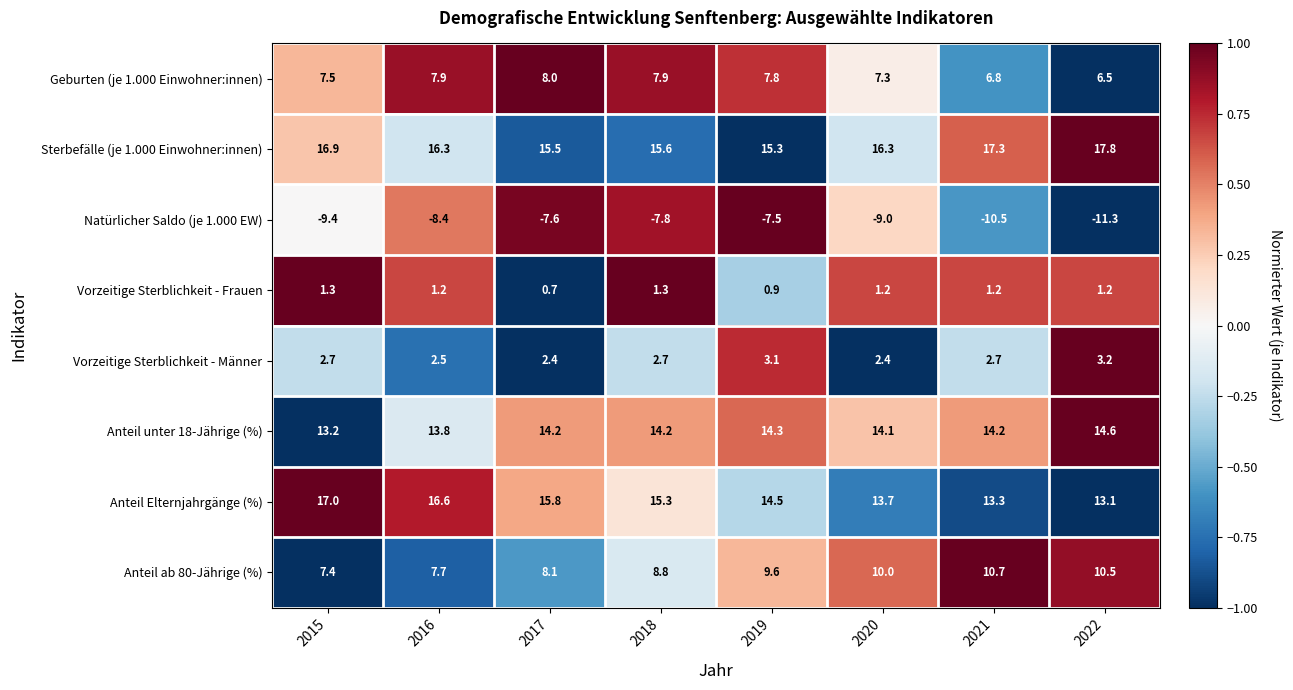

Is the value of Vorzeitige Sterblichkeit - Frauen at 2015 greater than the value of Vorzeitige Sterblichkeit - Männer at 2016?

No